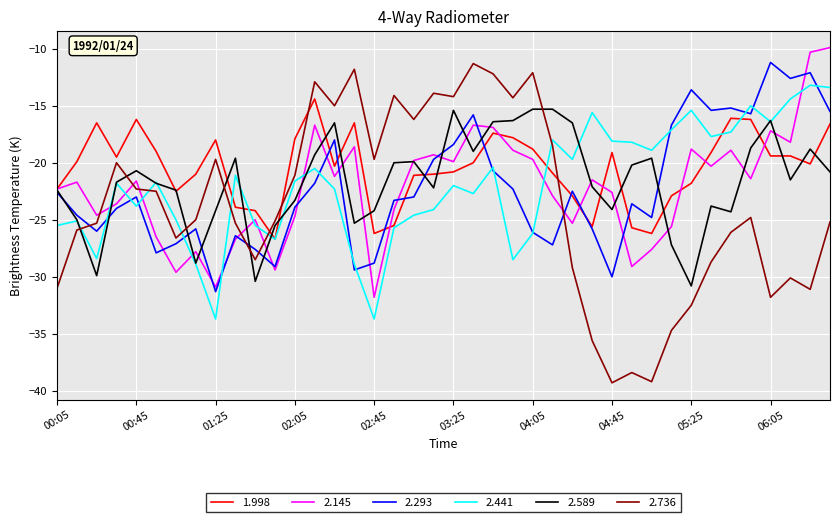

Which series has the largest range (max minus min)?

2.736